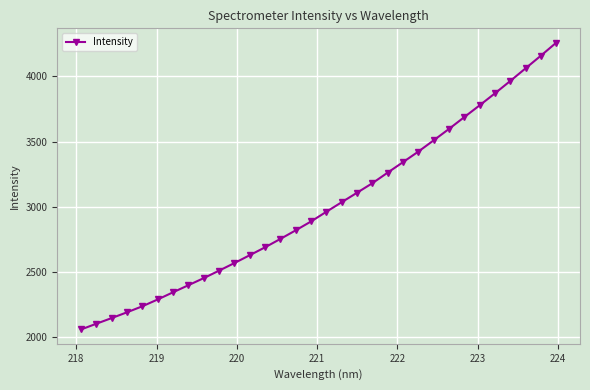

What is the maximum value shown in the chart?

4258.5